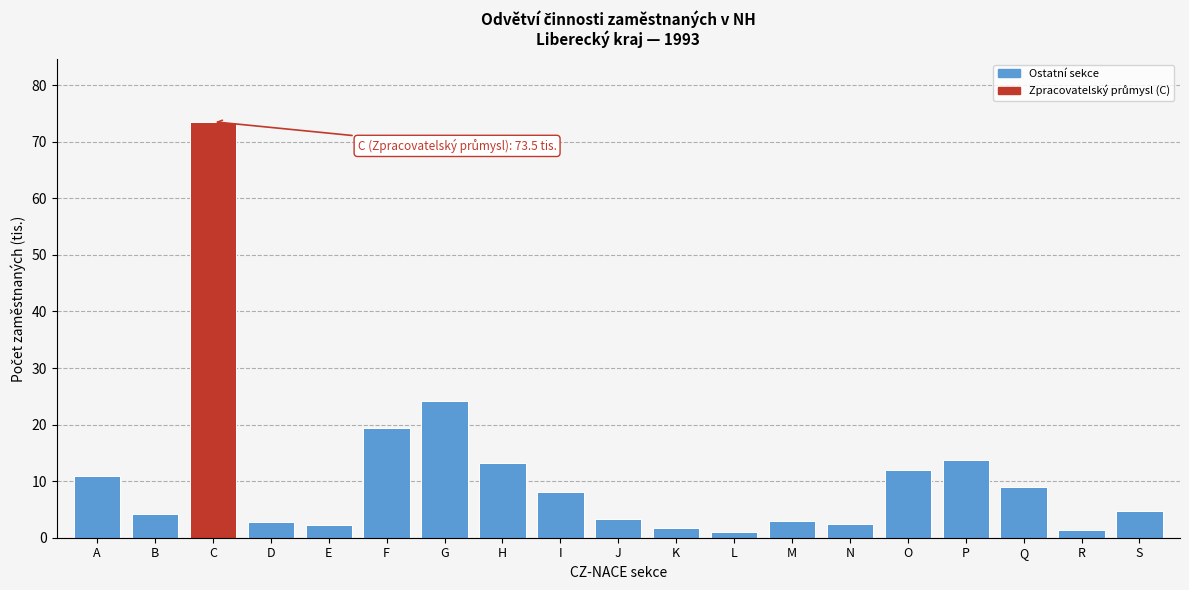

What is the value of the 11th bar from the left?

1.7